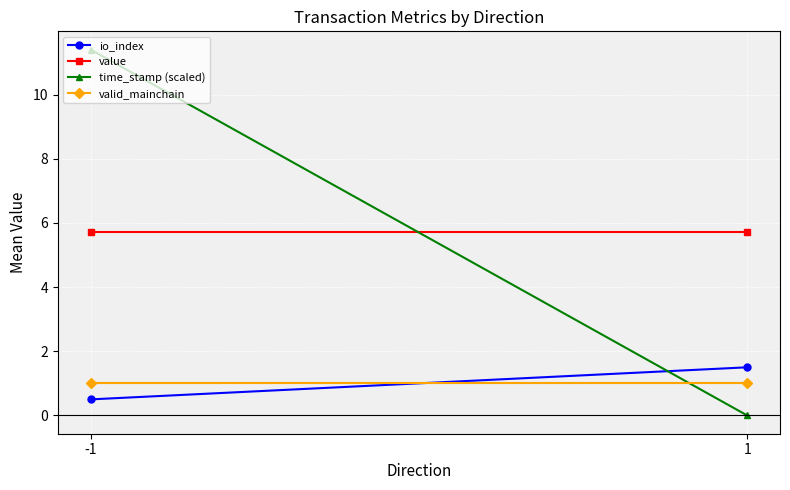

How many categories are shown in the chart?

2